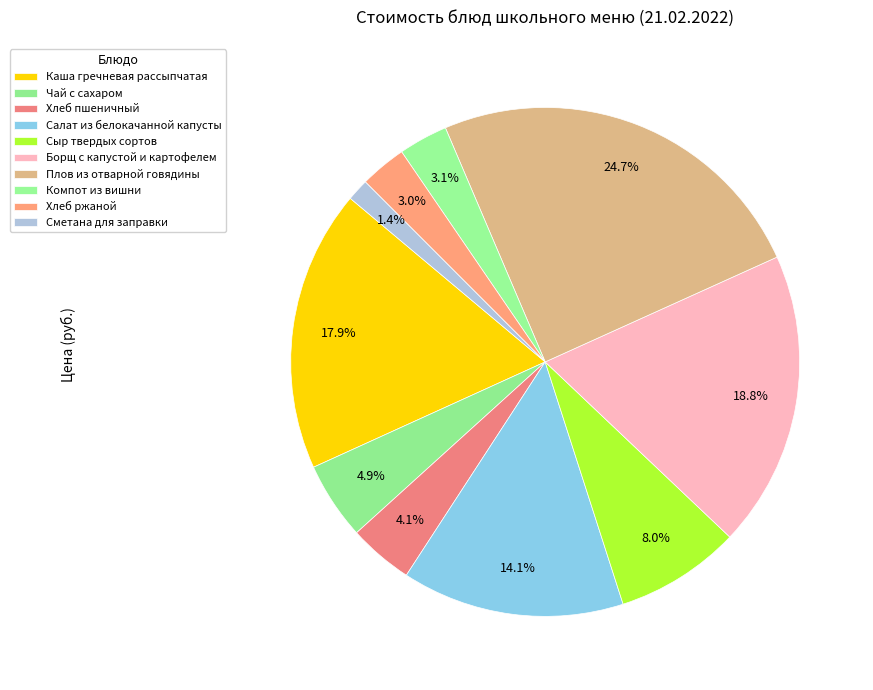

Count the number of slices in the pie.

10